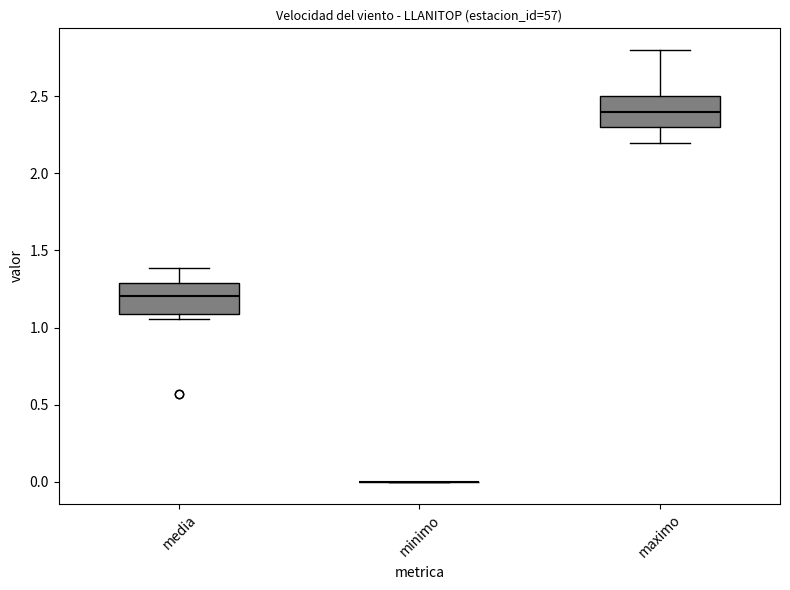

Reading left to right, read every box against the y-axis: the position of its median line, the range the box covers, and the ends of its whiskers. The values are not printed on the chart, so give them approximately, as read against the axis.

media: median 1.20, box 1.10 to 1.30, whiskers 1.05 to 1.40
minimo: box collapsed to a line at 0.00, whiskers 0.00 to 0.00
maximo: median 2.40, box 2.30 to 2.50, whiskers 2.20 to 2.80